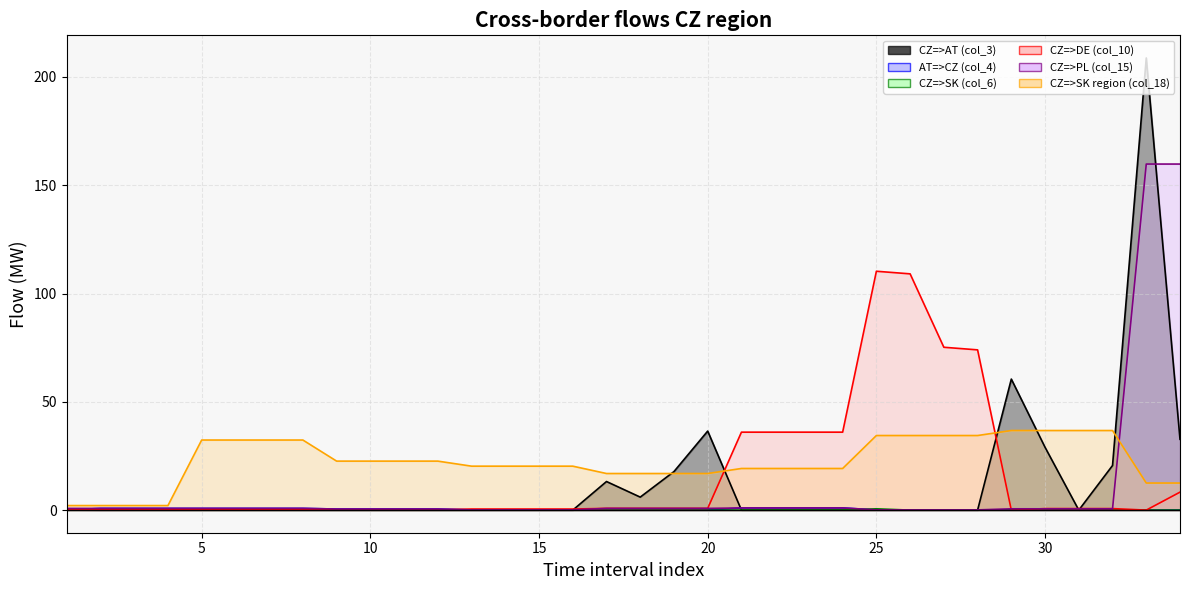

What is the difference between the highest and lowest values at 22?

36.0